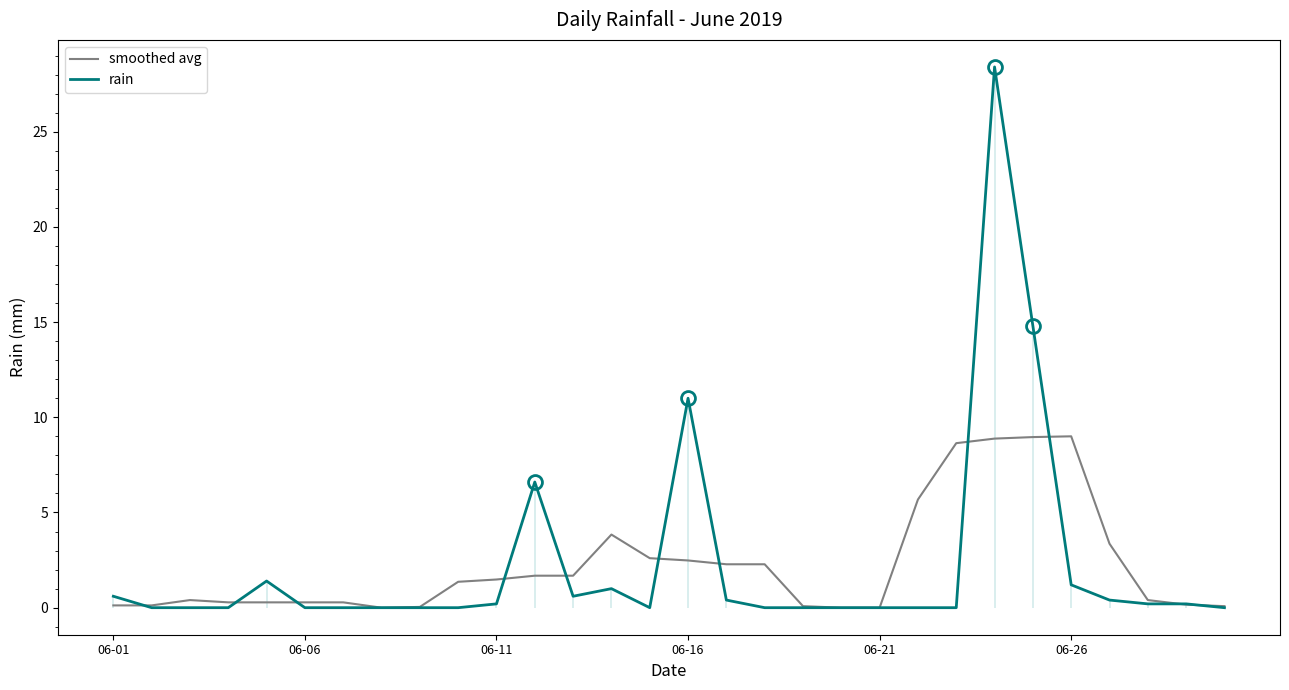

The rain series shows 0.0 at 06-21. True or false?

True